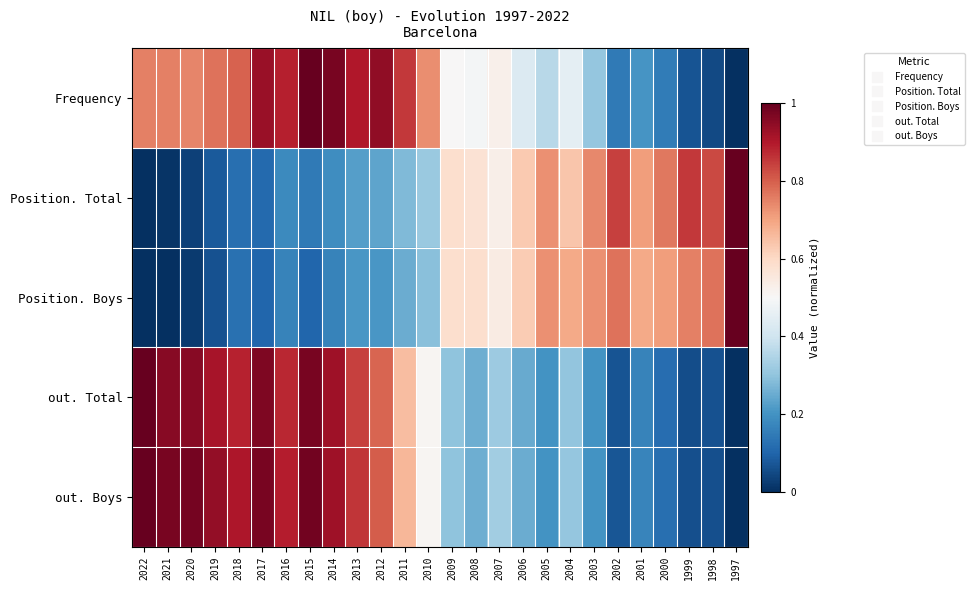

Which has a higher value, 2015 or 2000?

2015